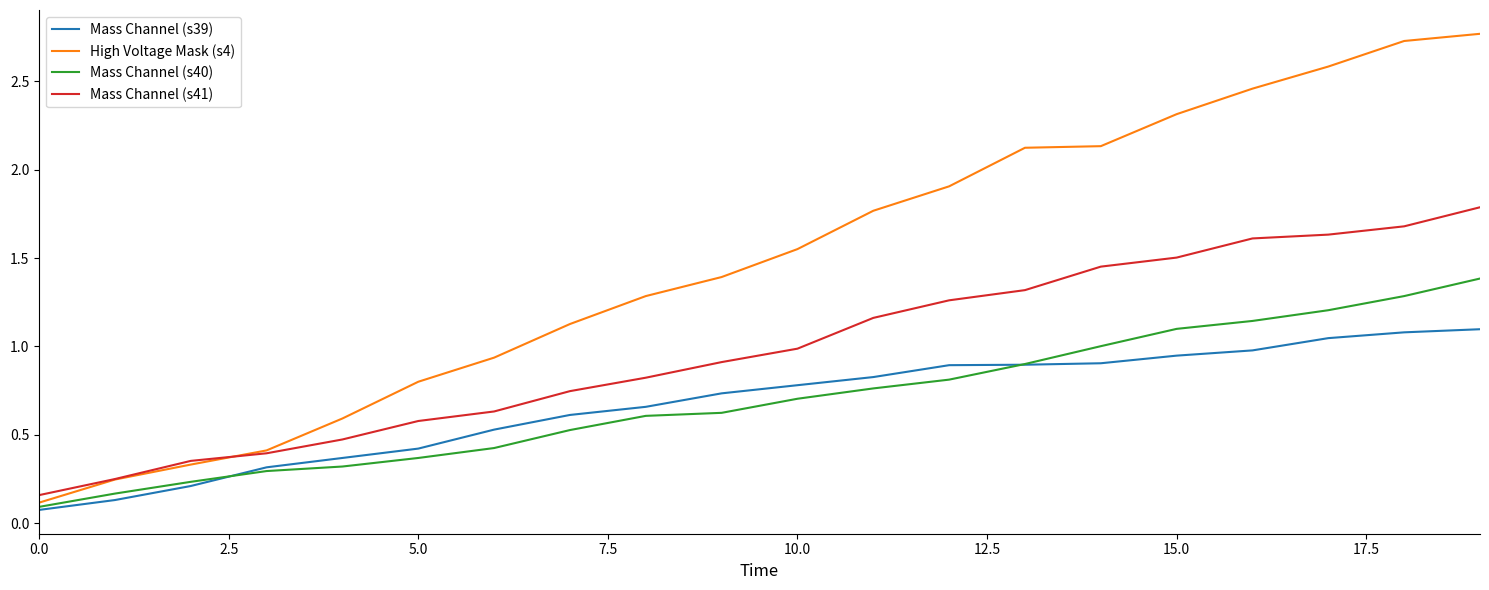

Rank the series by their maximum value, from highest to lowest.

High Voltage Mask (s4), Mass Channel (s41), Mass Channel (s40), Mass Channel (s39)